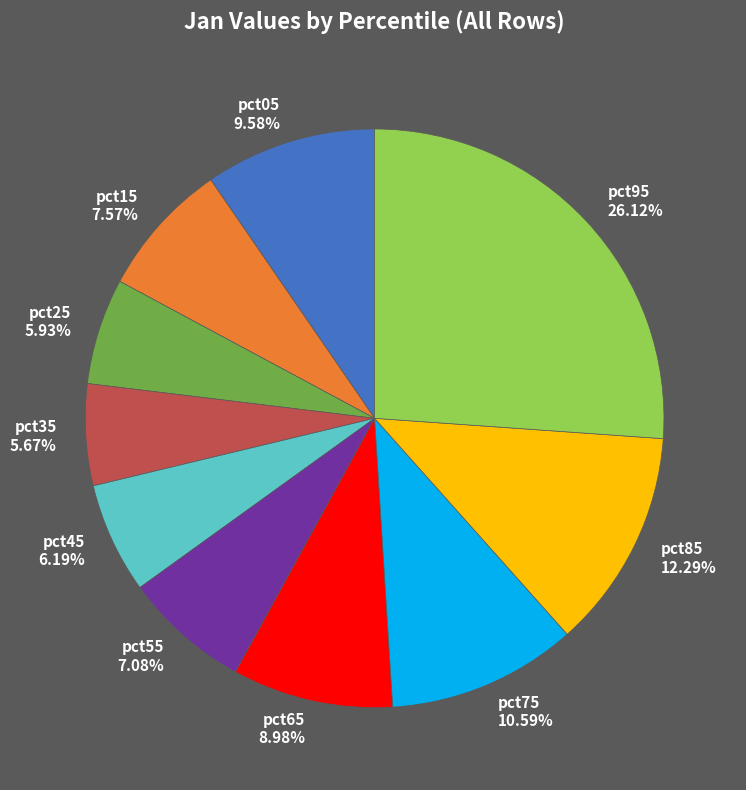

Is it true that pct15 is 21% of the pie?

False